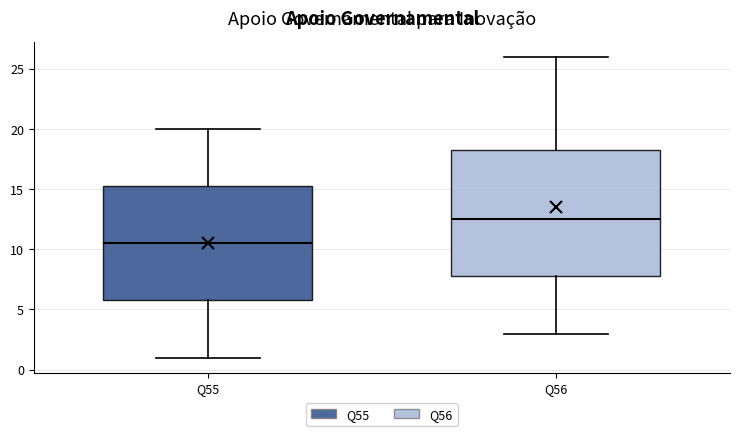

Which box has the highest median line?

Q56